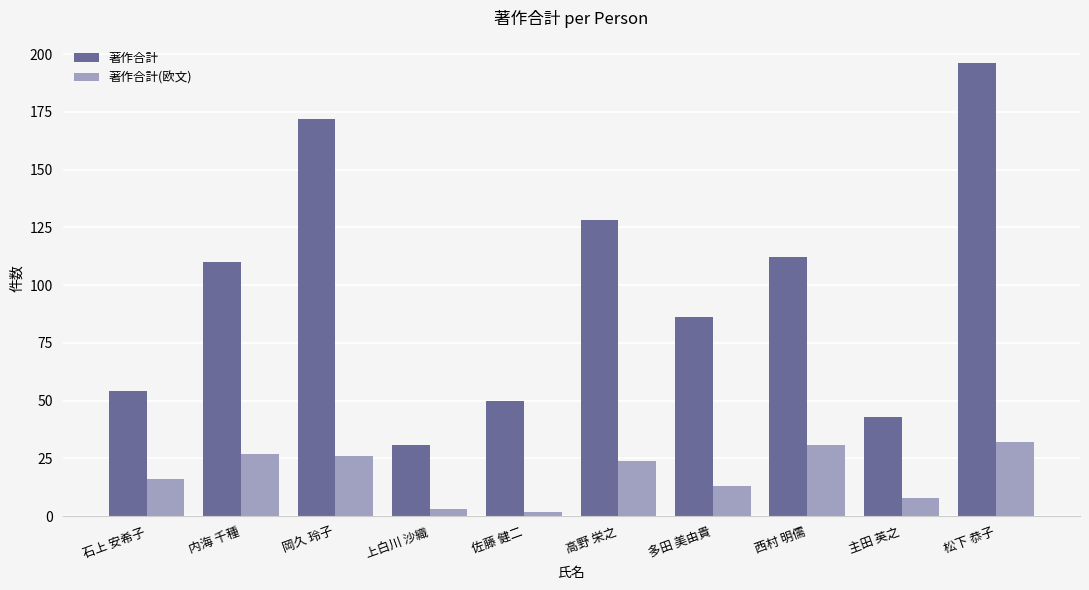

What is the label of the 10th bar from the right?

石上 安希子